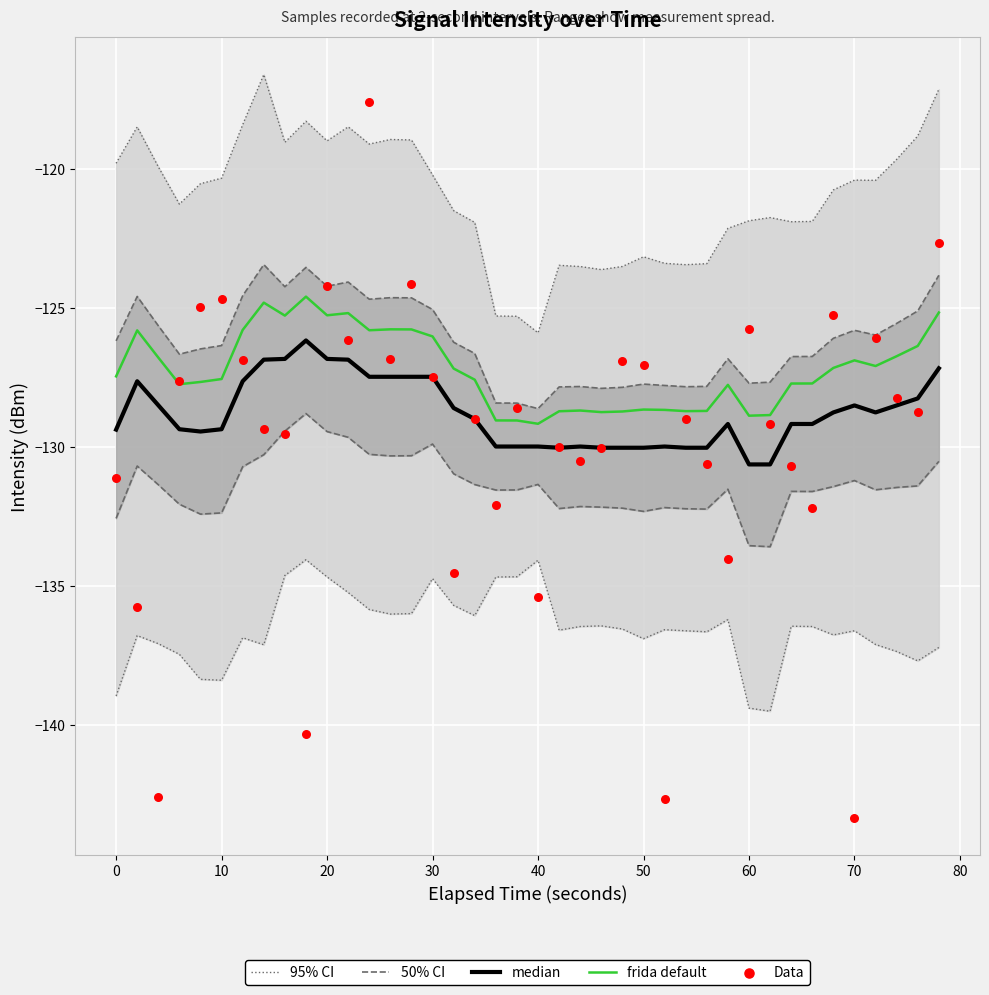

Which series contains the highest Y value?

95% CI